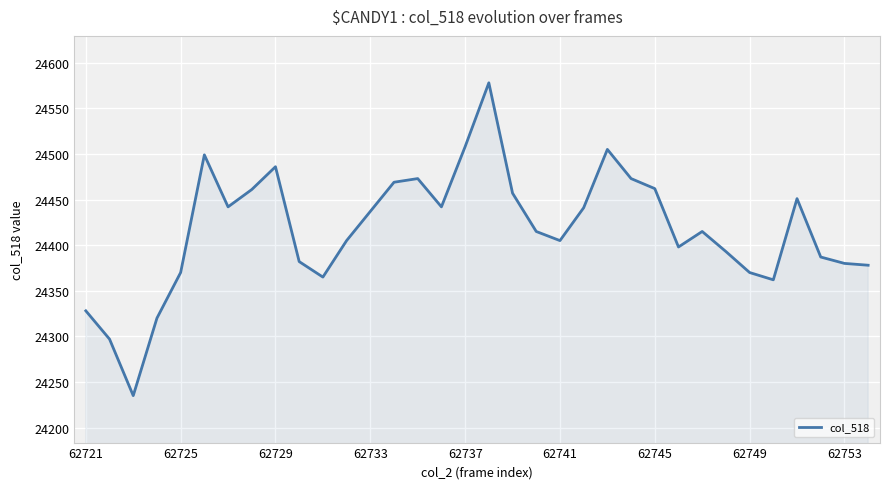

What is the minimum value shown in the chart?

24235